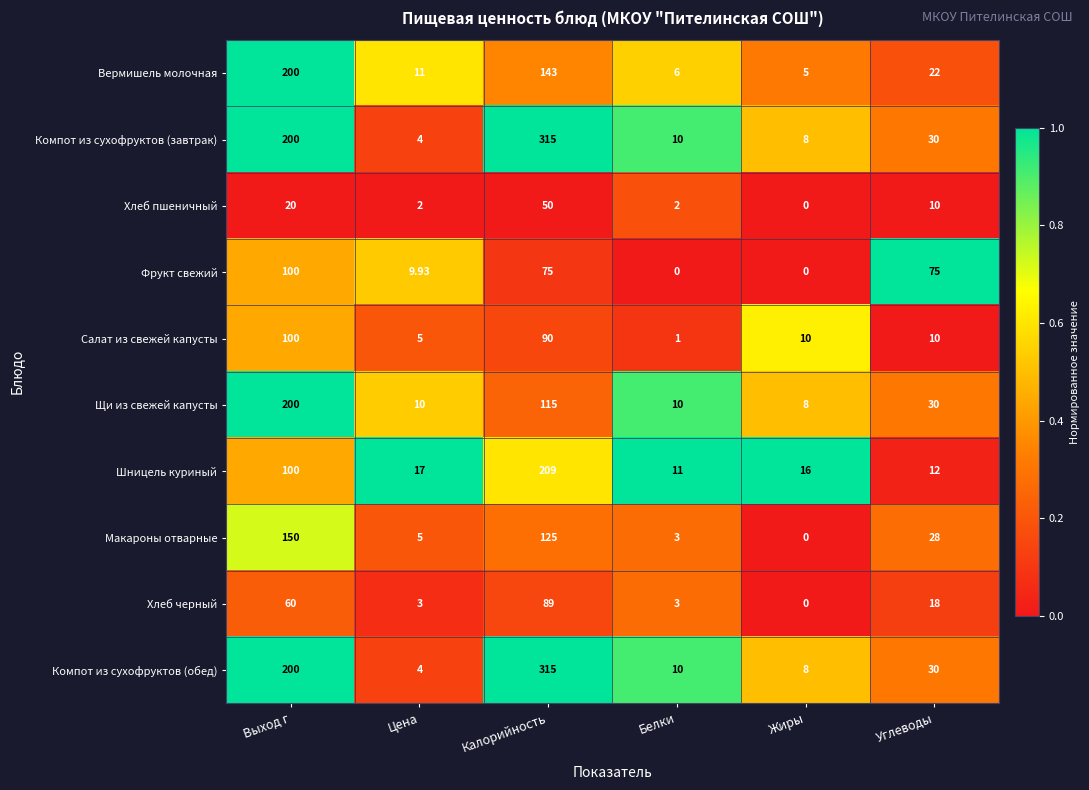

Which series changed the most between Белки and Углеводы?

Фрукт свежий